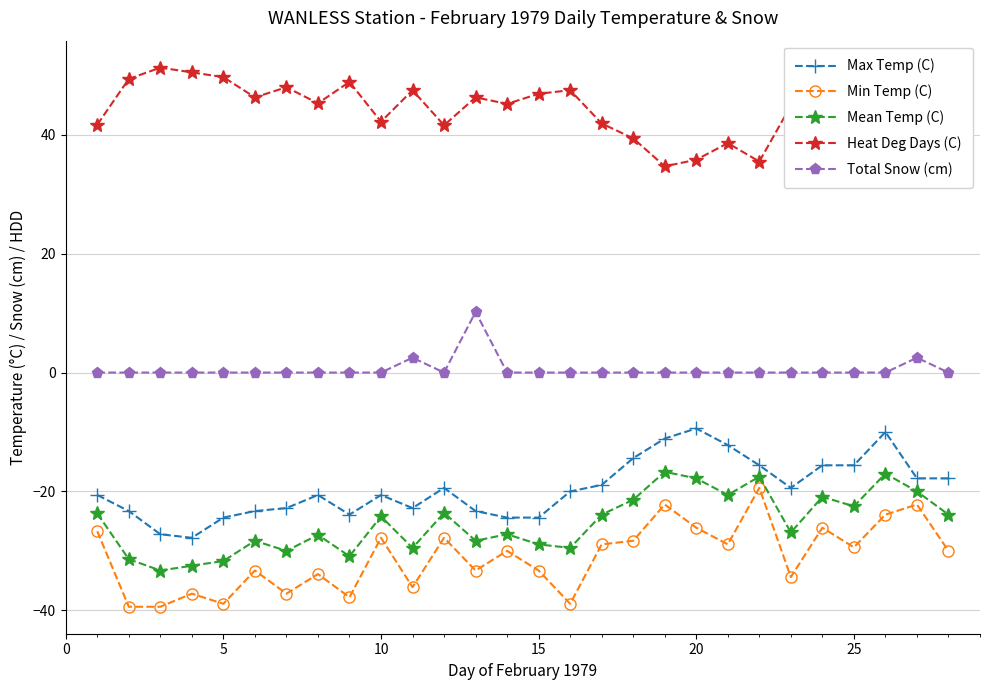

True or false: Min Temp (C) and Total Snow (cm) cross at least once.

False